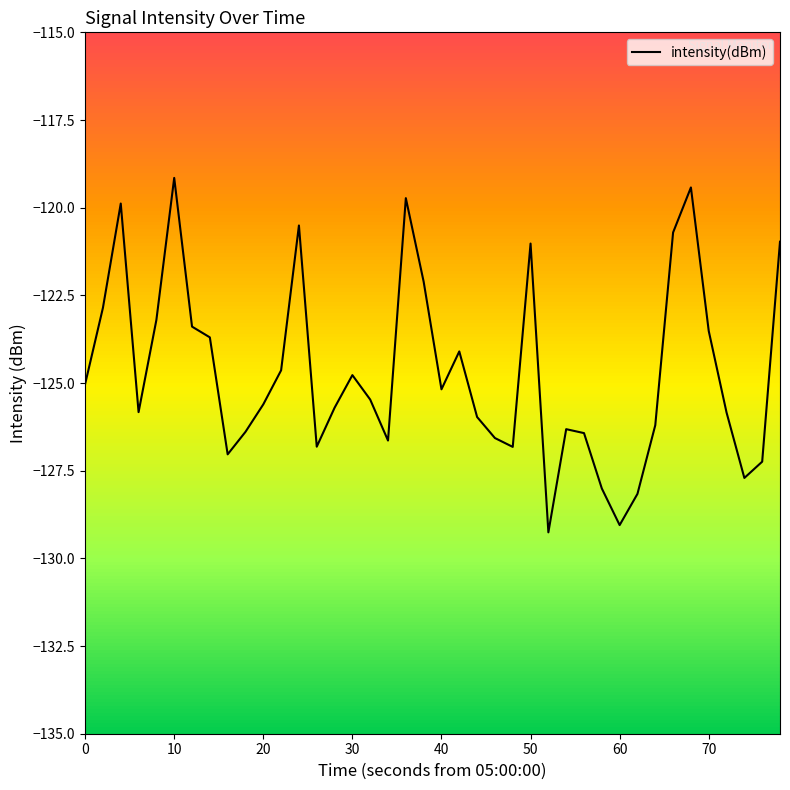

What is the minimum value shown in the chart?

-129.3